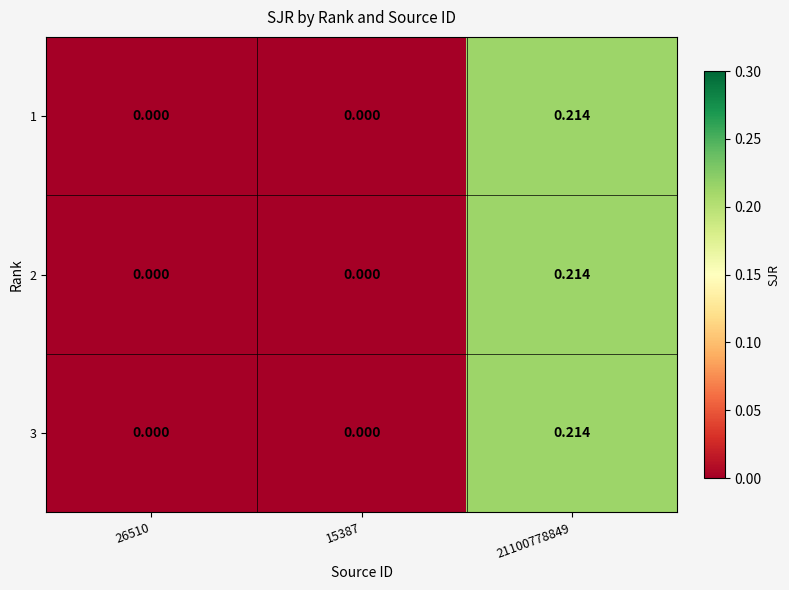

How many data points does each series have?

3